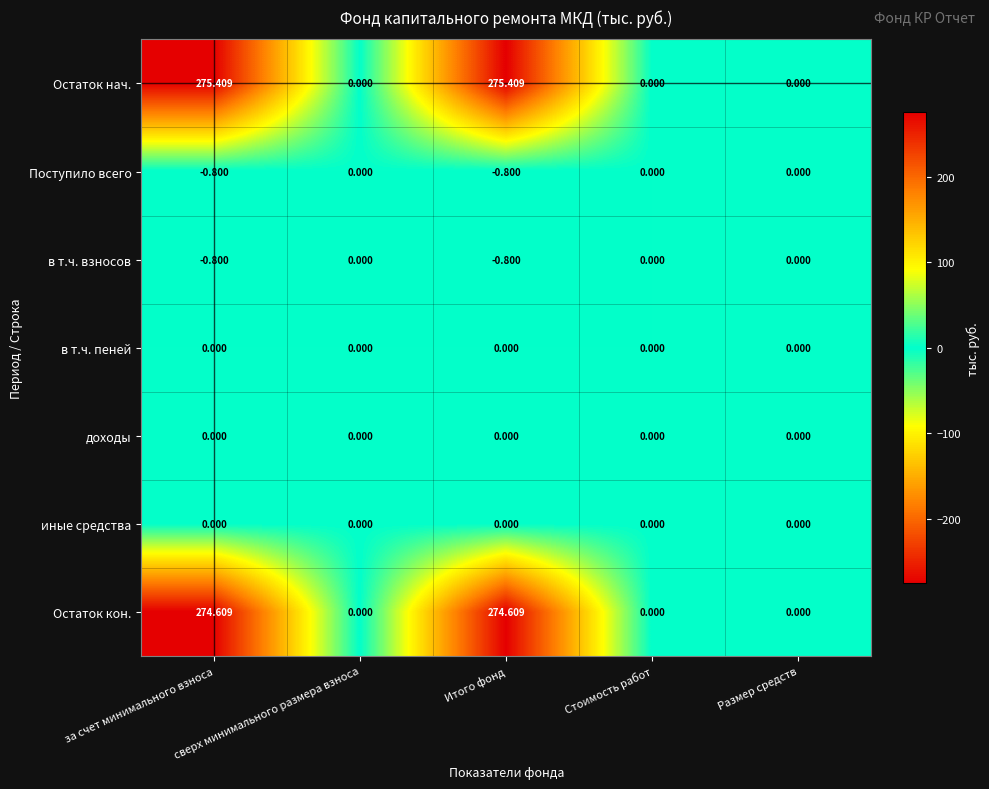

Which series has the largest range (max minus min)?

Остаток нач.